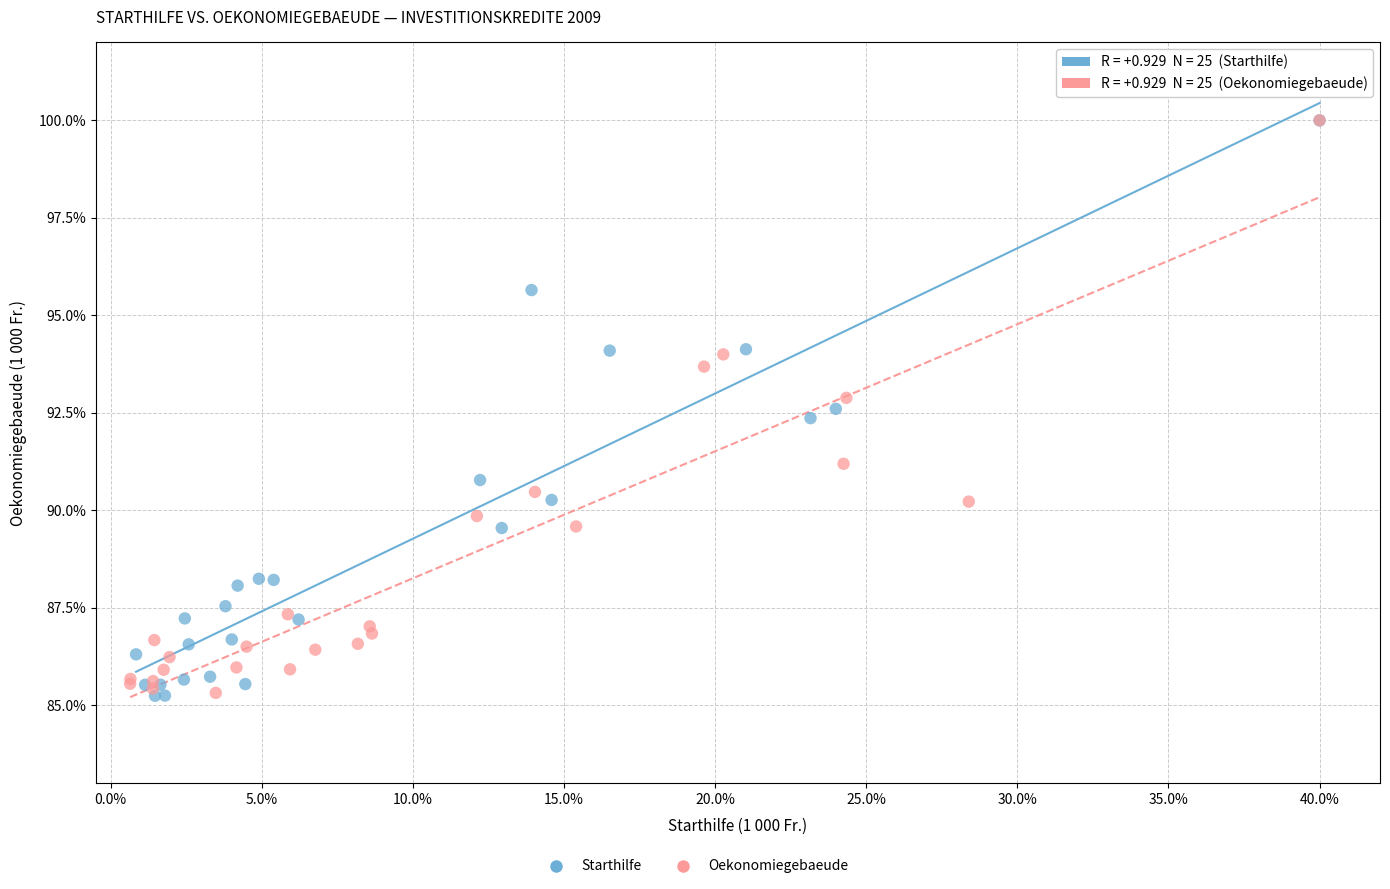

Which series has the largest Y range (max minus min)?

Starthilfe